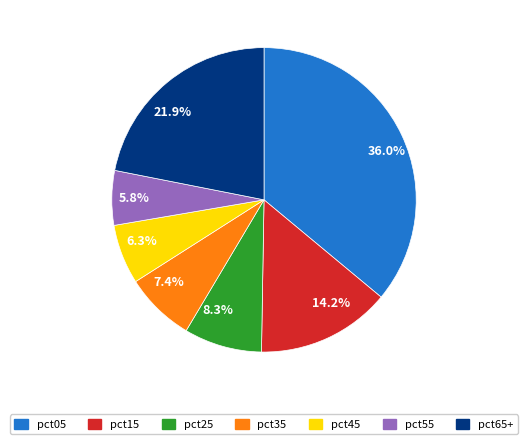

Between 36.0% and 8.3%, which is larger?

36.0%